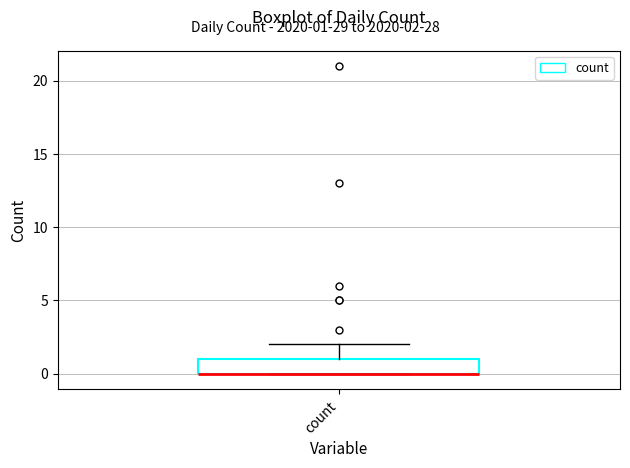

Transcribe this box plot: give where the median line is, the range the box spans, and where the two whiskers end, as read against the y-axis. The values are not printed on the chart, so give them approximately, as read against the axis.

median 0 (drawn on the box's lower edge), box 0 to 1, whiskers 0 to 2